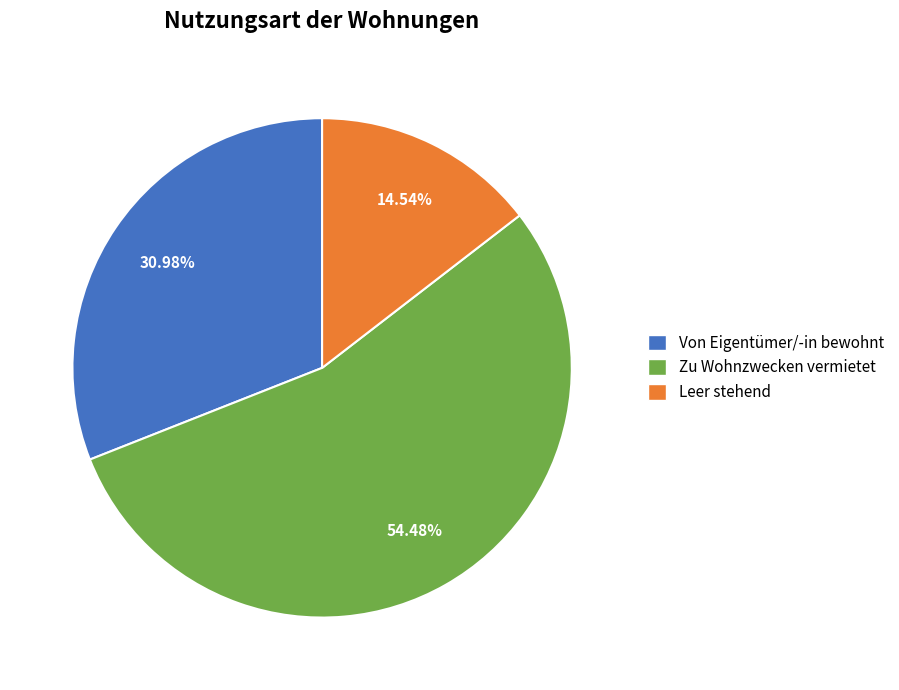

To the nearest percent, what percentage of the pie is Leer stehend?

15%